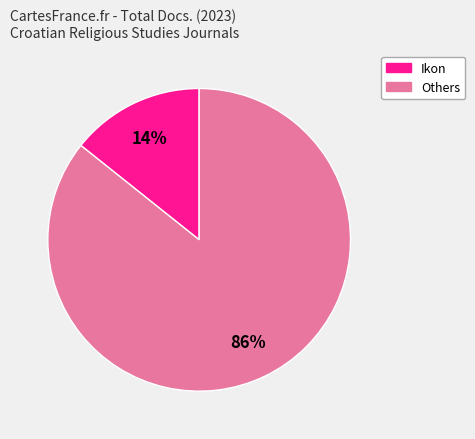

Is there a majority slice in this chart?

Yes